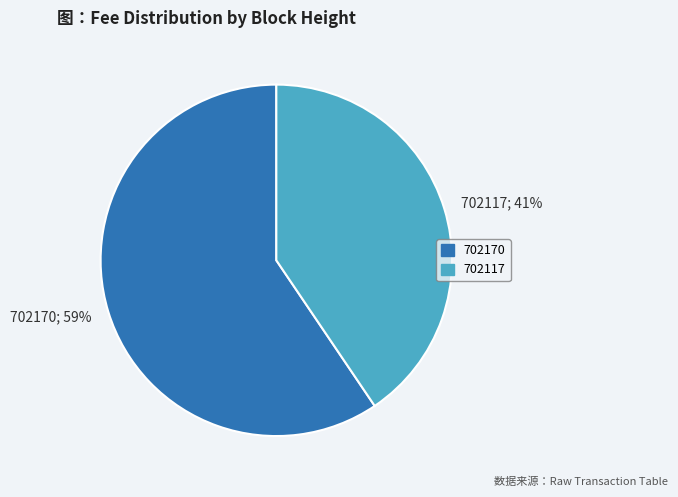

To the nearest percent, what portion does 702170 represent?

59%